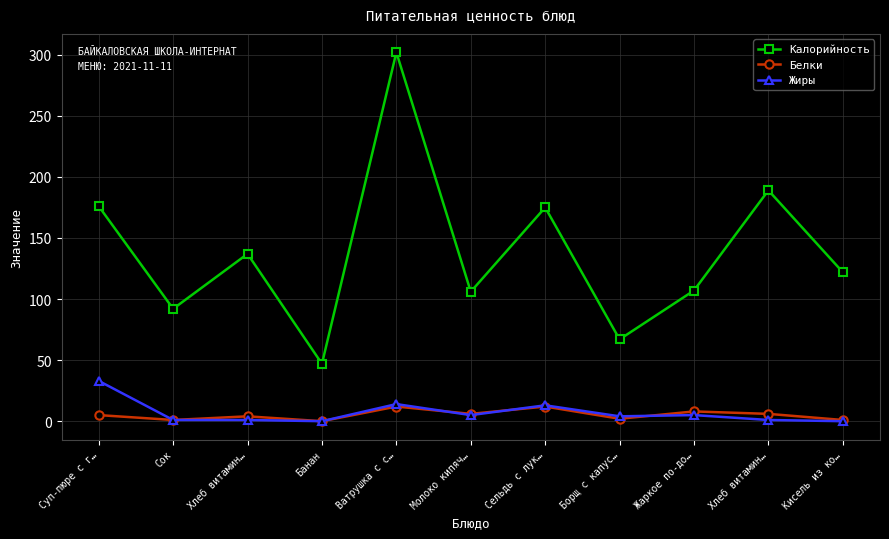

List the series in order of their peak value, highest first.

Калорийность, Жиры, Белки